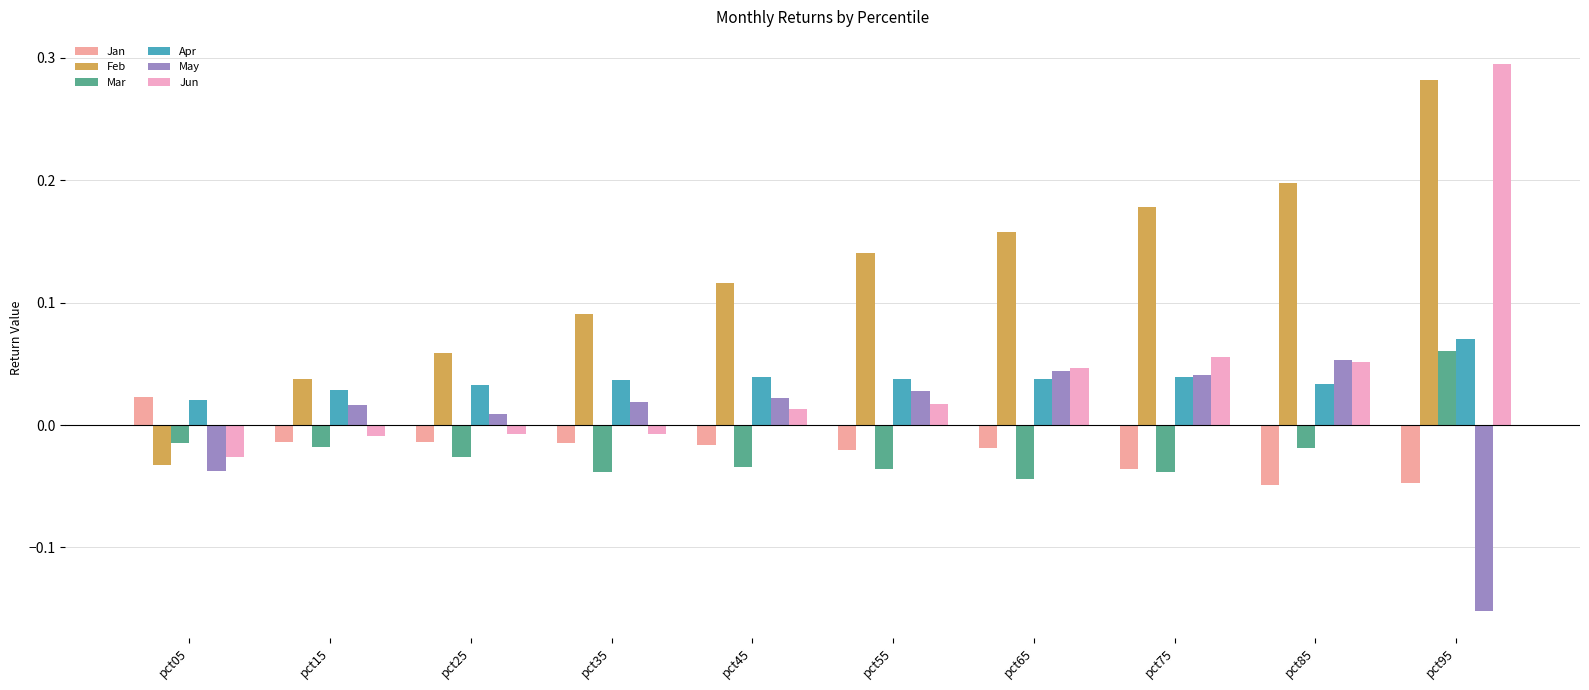

How many bars are there in each group?

6